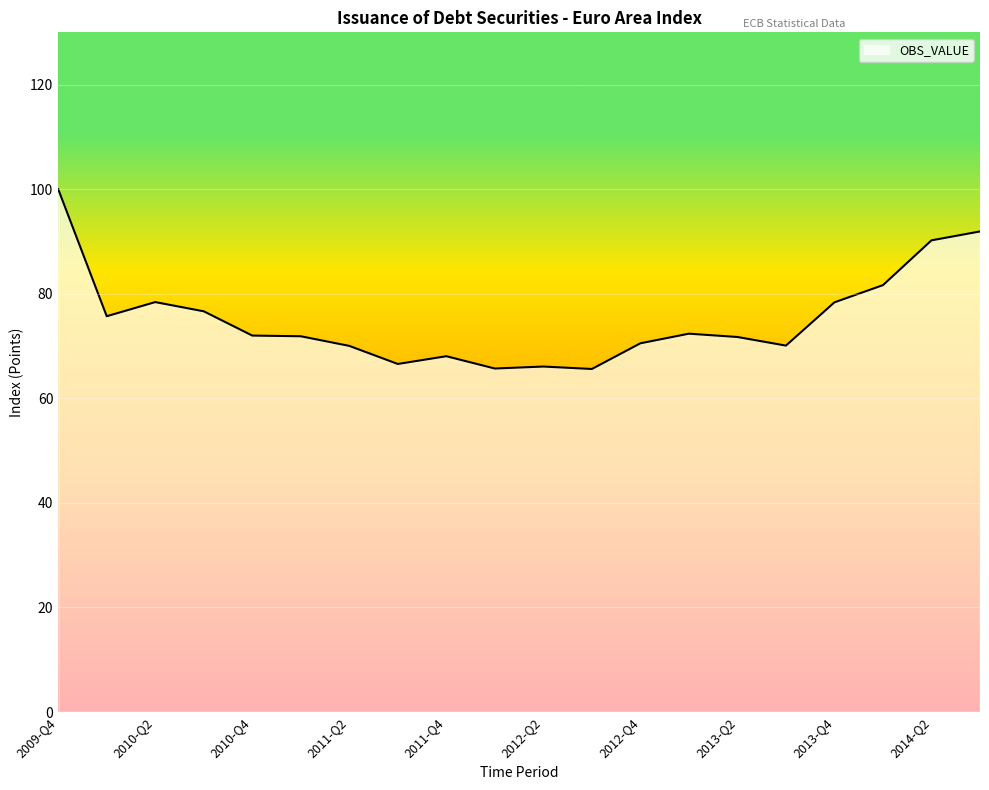

What is the average value?

75.2